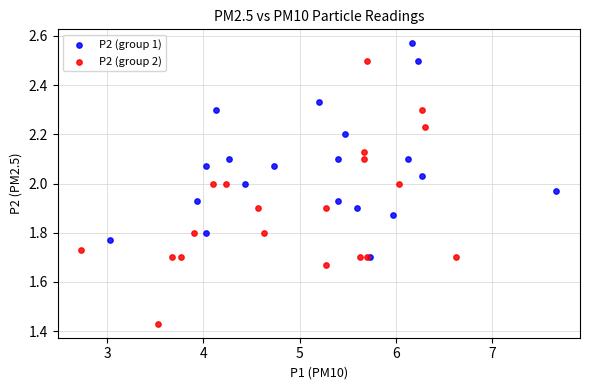

Which series reaches the maximum Y coordinate?

P2 (group 1)